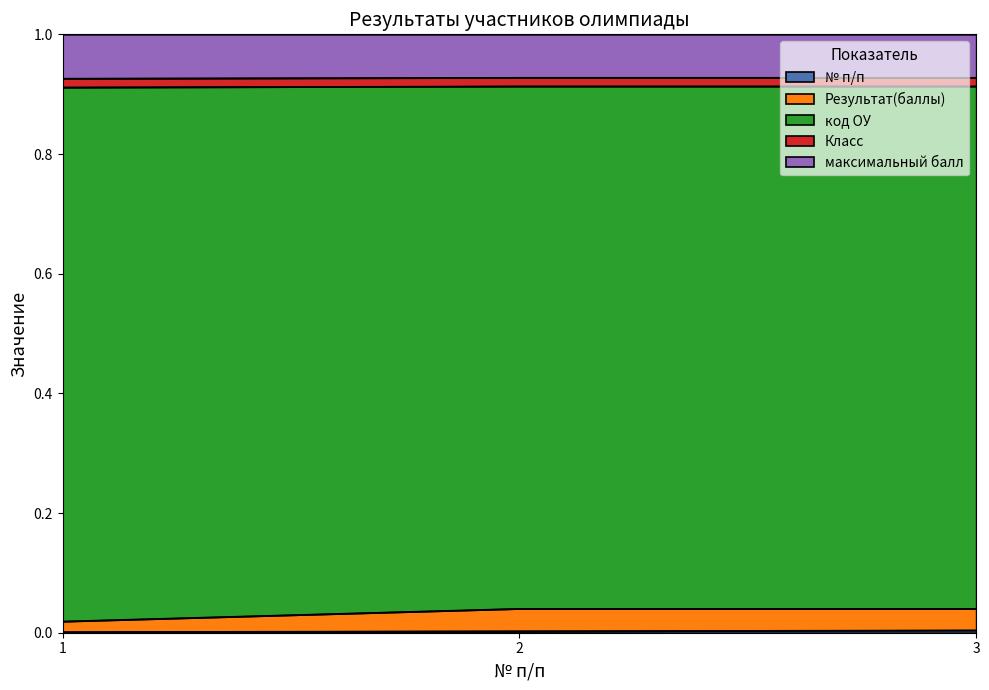

What is the value of the код ОУ point at the 2nd from the left?

0.9